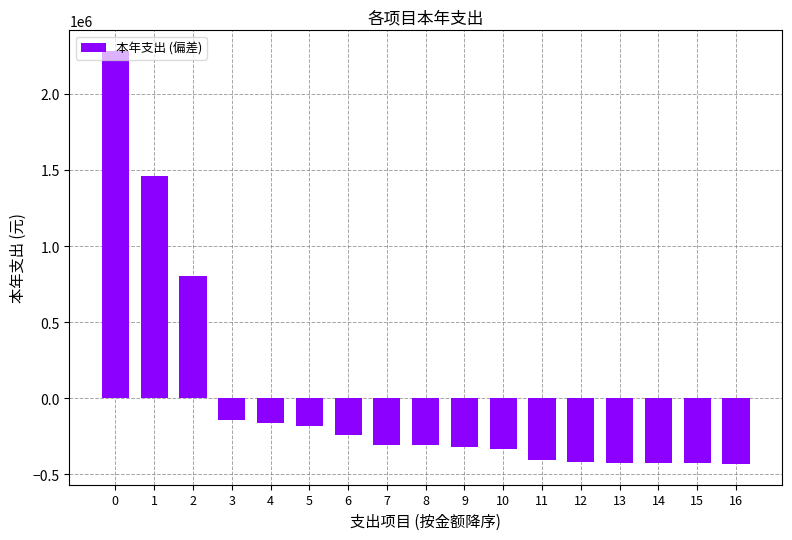

What is the minimum value shown in the chart?

-433546.3